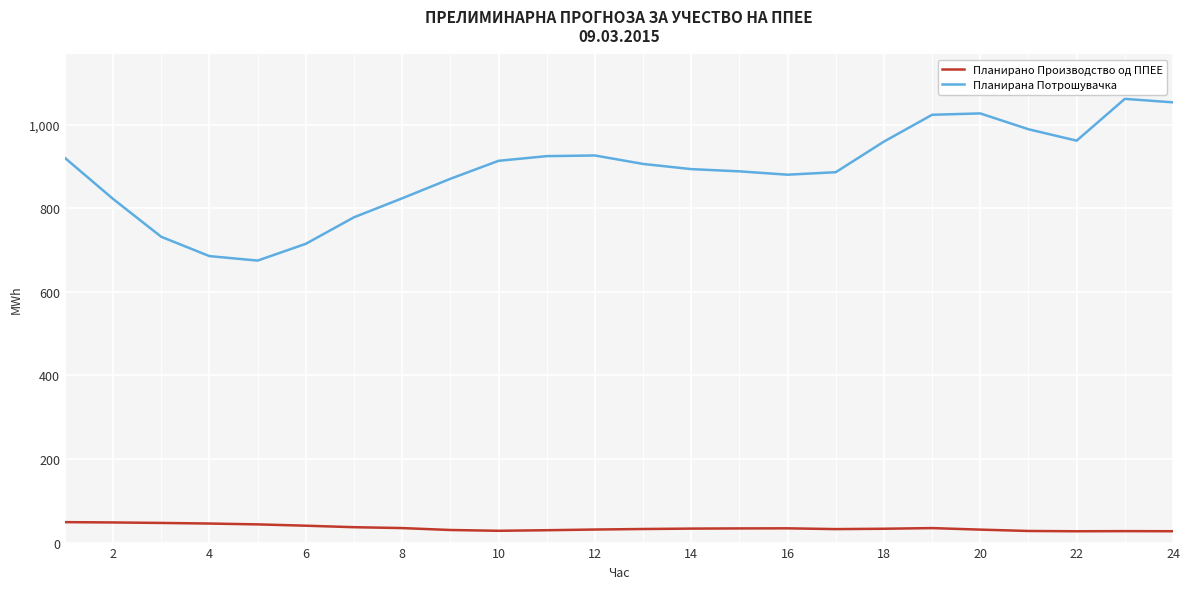

Which series has the largest total across all categories?

Планирана Потрошувачка